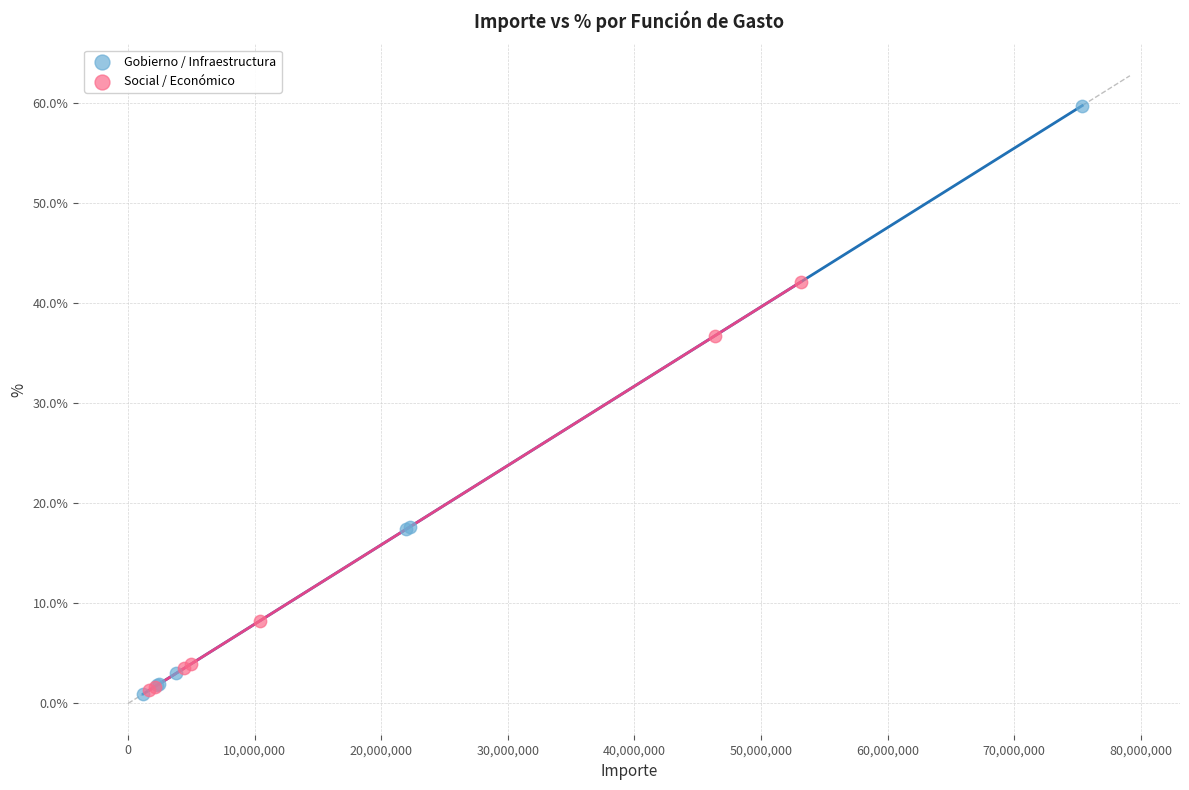

What are all the series names shown in the legend?

Gobierno / Infraestructura, Social / Económico